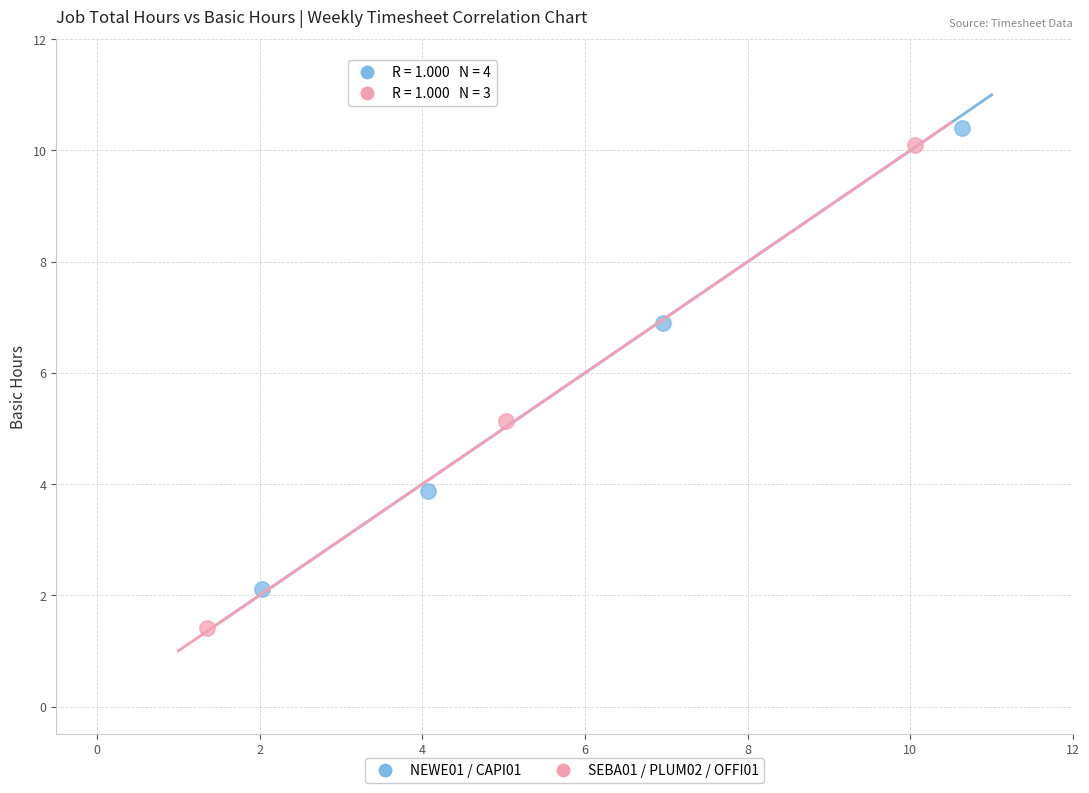

Which series has the widest spread of Y values?

SEBA01 / PLUM02 / OFFI01